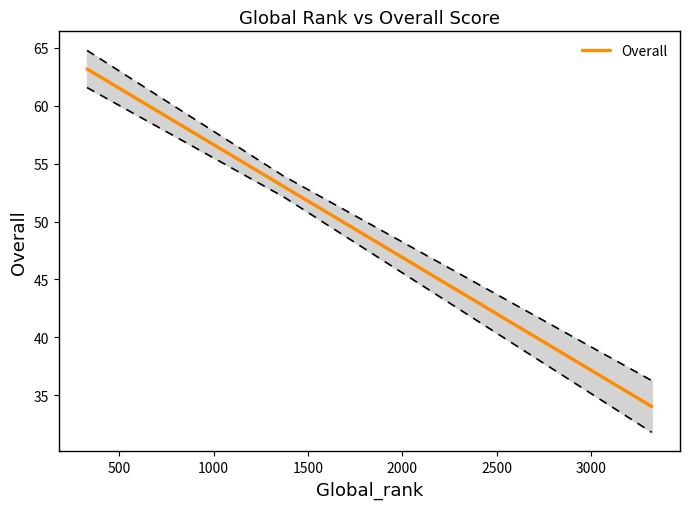

Which category has the highest value across all series?

329